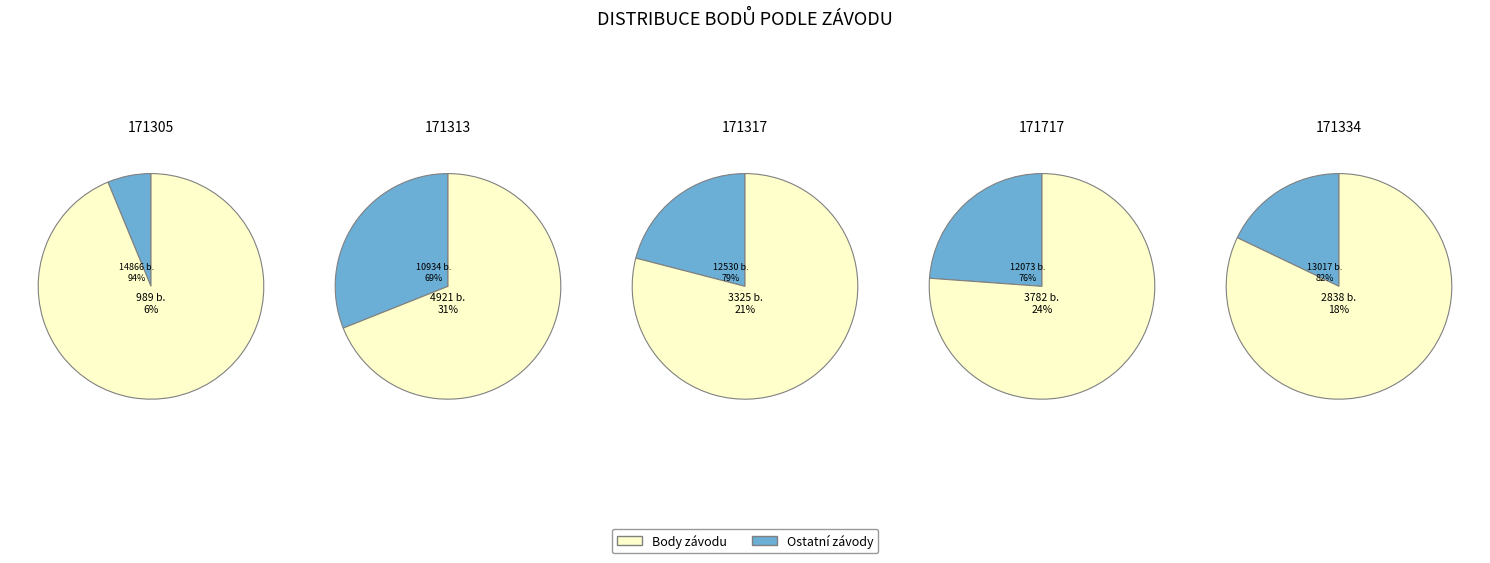

What percentage is the 171317 slice, to the nearest percent?

21%